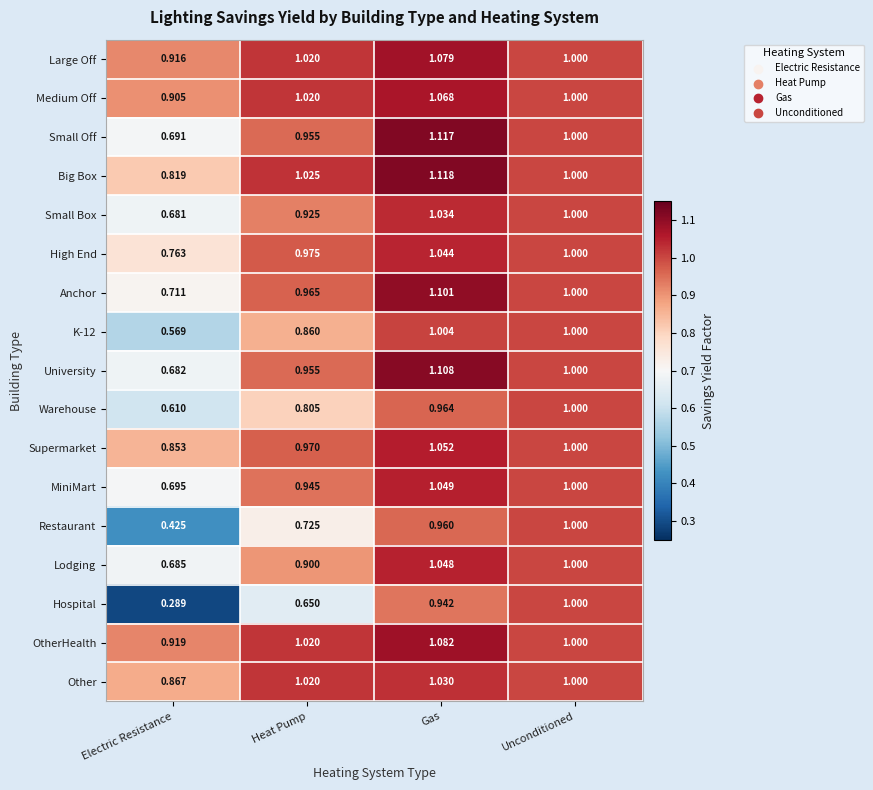

Rank the categories by High End value from highest to lowest.

Gas, Unconditioned, Heat Pump, Electric Resistance